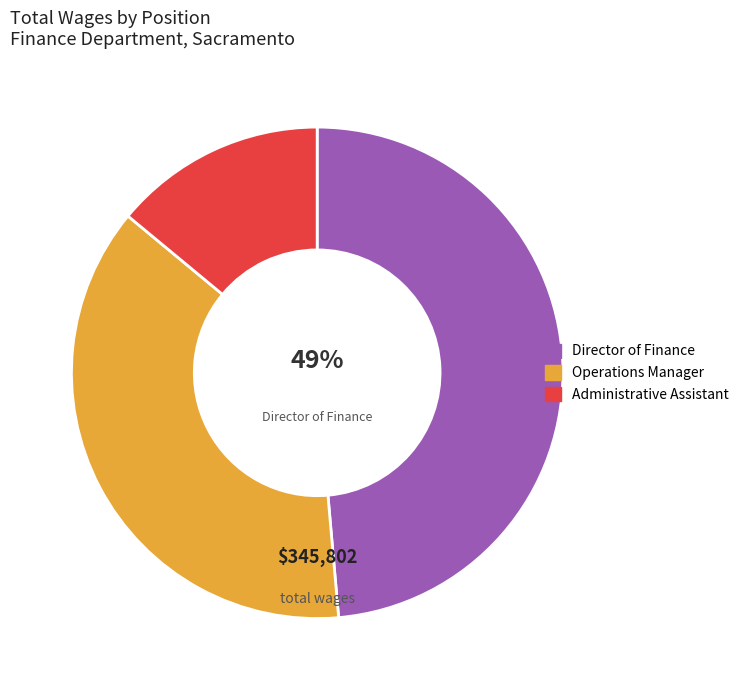

Does any single category account for the majority?

No